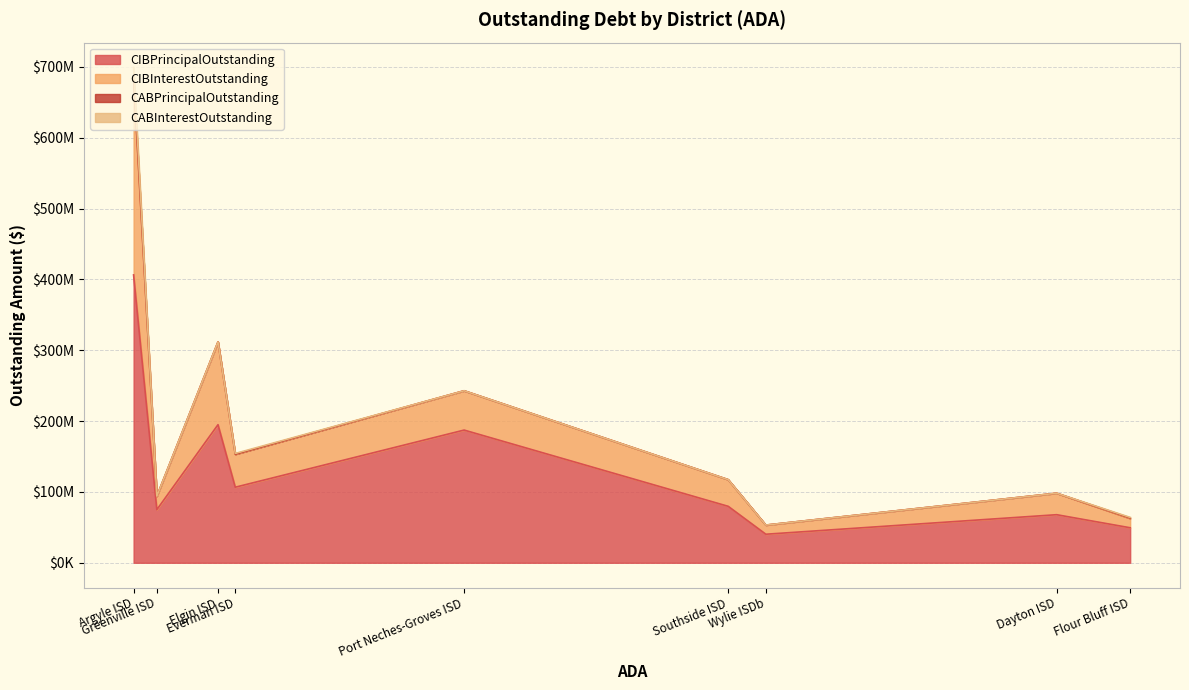

Rank the series at Port Neches-Groves ISD from highest to lowest value.

CIBPrincipalOutstanding, CIBInterestOutstanding, CABPrincipalOutstanding, CABInterestOutstanding